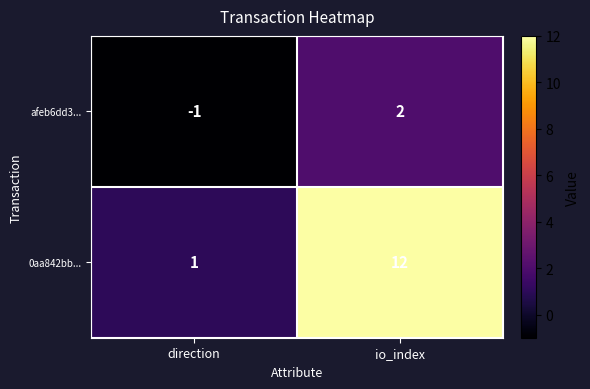

What is the sum of all 0aa842bb... values?

13